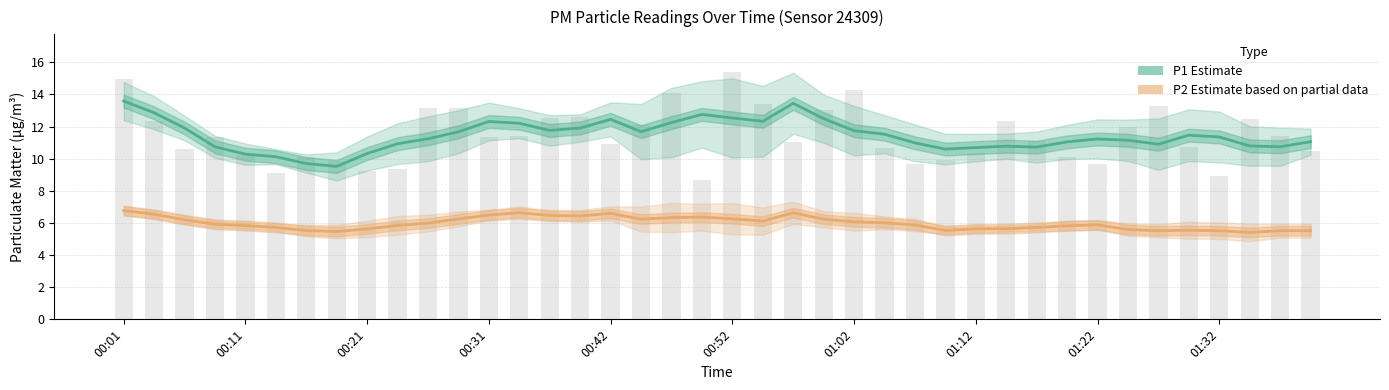

At which category does the chart reach its peak across all series?

00:01